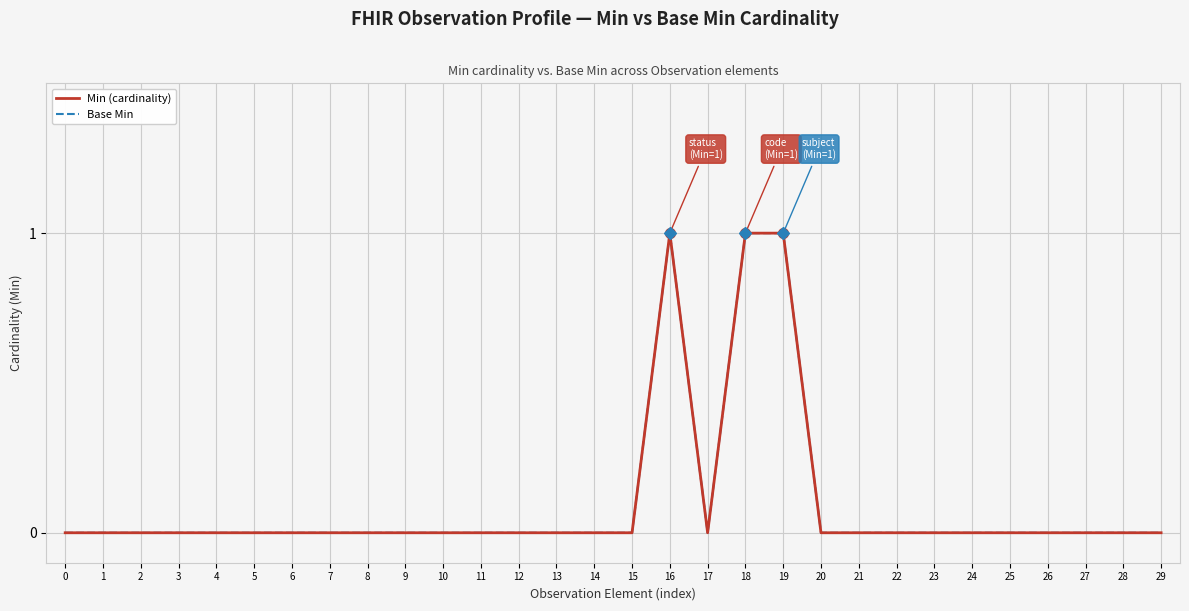

Which series has the largest range (max minus min)?

Min (cardinality)